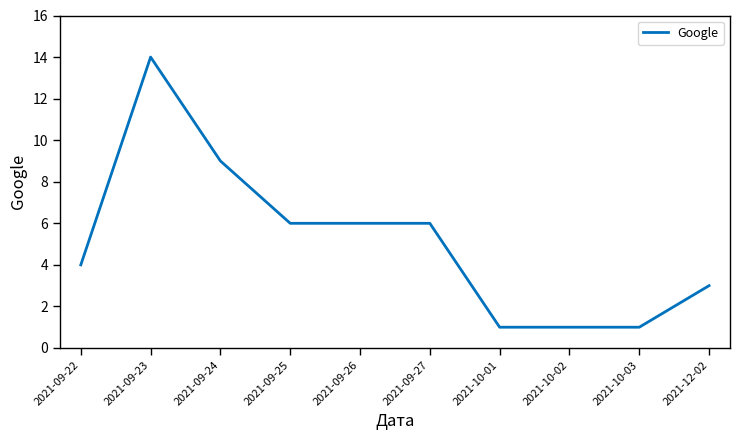

What is the maximum value shown in the chart?

14